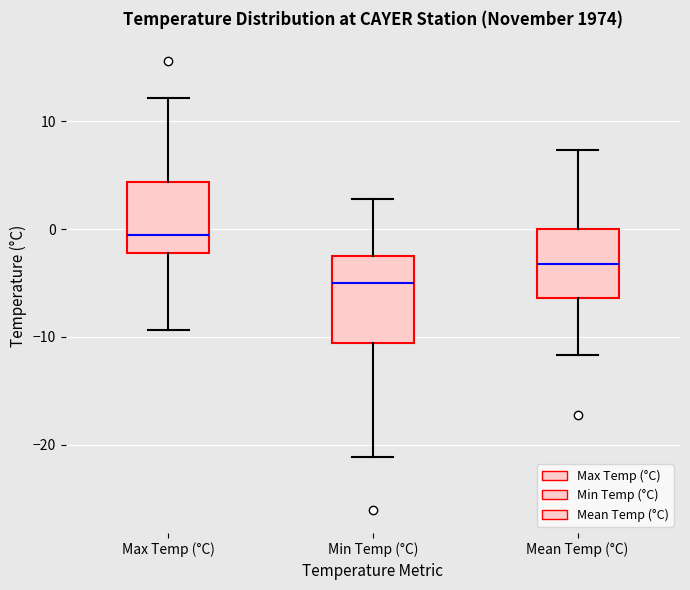

Reading left to right, read every box against the y-axis: the position of its median line, the range the box covers, and the ends of its whiskers. The values are not printed on the chart, so give them approximately, as read against the axis.

Max Temp (°C): median -1, box -2 to 4, whiskers -9 to 12
Min Temp (°C): median -5, box -11 to -2, whiskers -21 to 3
Mean Temp (°C): median -3, box -6 to 0, whiskers -12 to 7